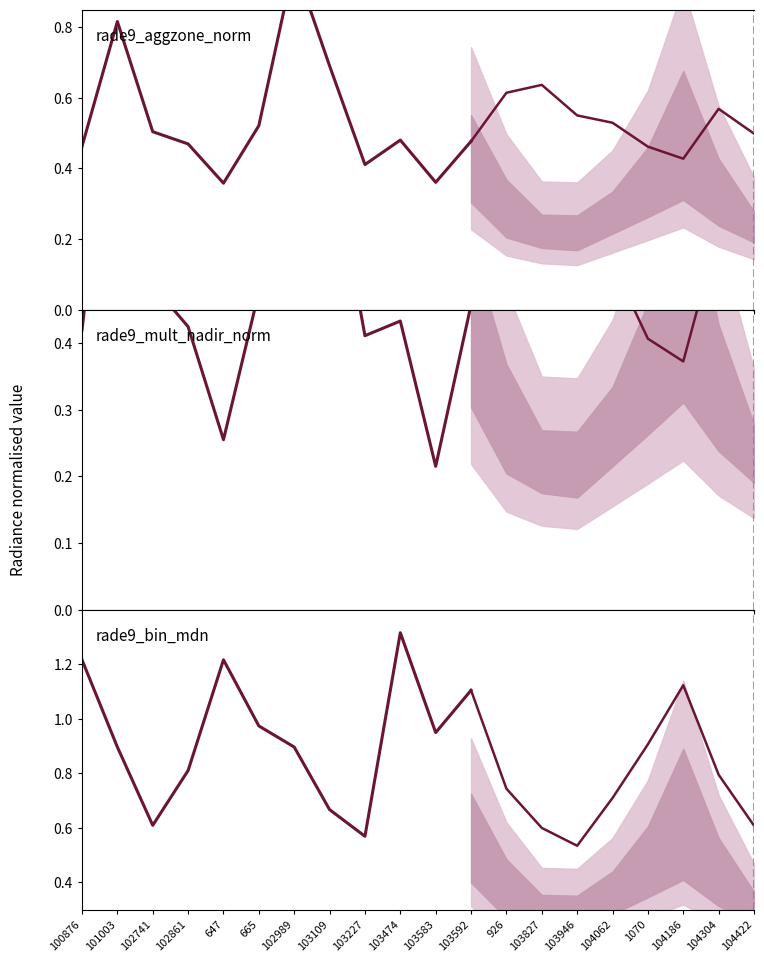

At which category is the sum across all series the highest?

103474